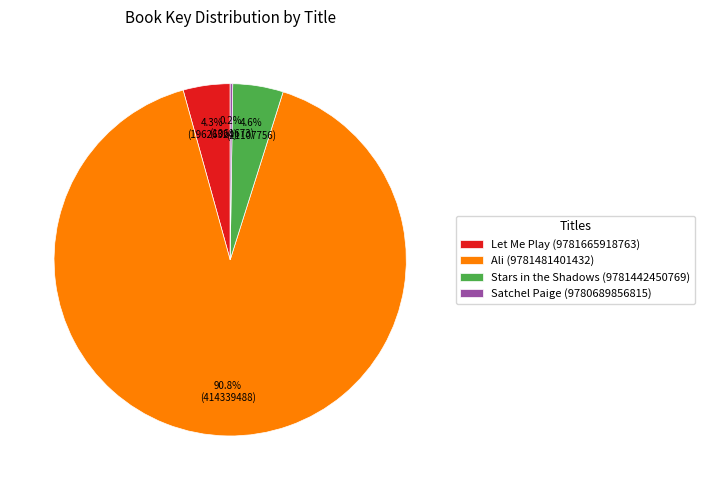

What is the largest slice in the pie chart?

Ali (9781481401432)